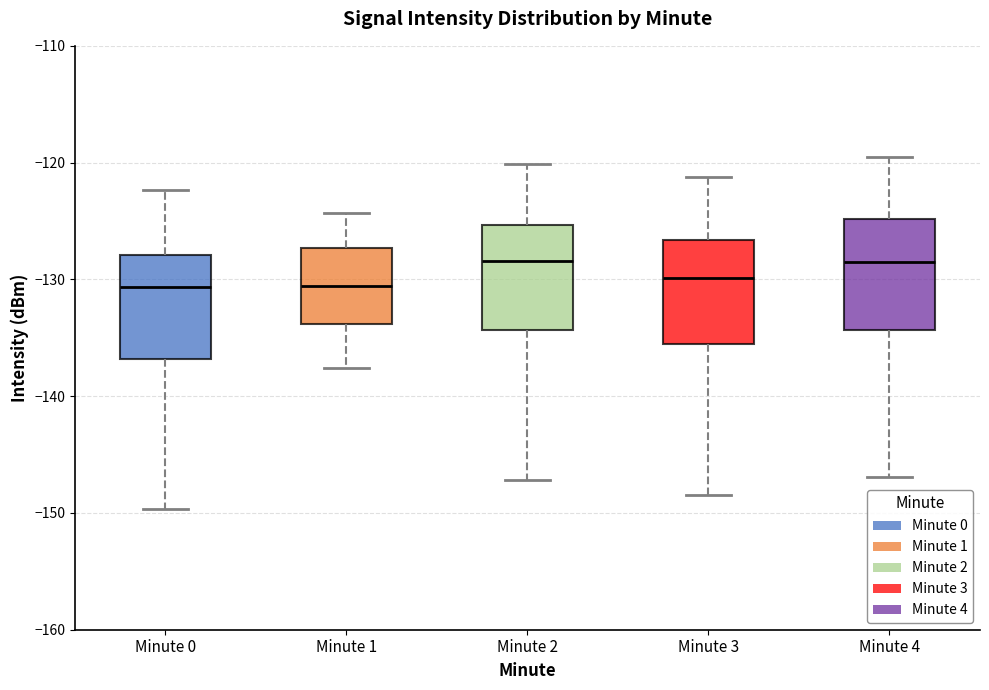

Reading left to right, transcribe this box plot: for each box, give where its median line is, the range the box spans, and where its two whiskers end, as read against the y-axis. The values are not printed on the chart, so give them approximately, as read against the axis.

Minute 0: median -131, box -137 to -128, whiskers -150 to -122
Minute 1: median -131, box -134 to -127, whiskers -138 to -124
Minute 2: median -128, box -134 to -125, whiskers -147 to -120
Minute 3: median -130, box -136 to -127, whiskers -148 to -121
Minute 4: median -128, box -134 to -125, whiskers -147 to -119